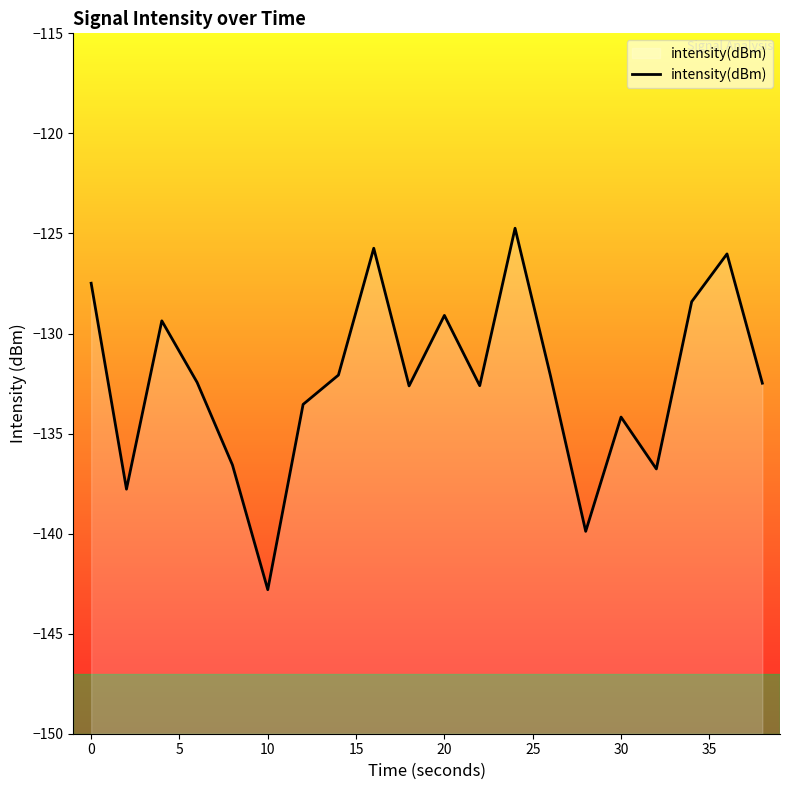

What is the smallest value displayed?

-142.8